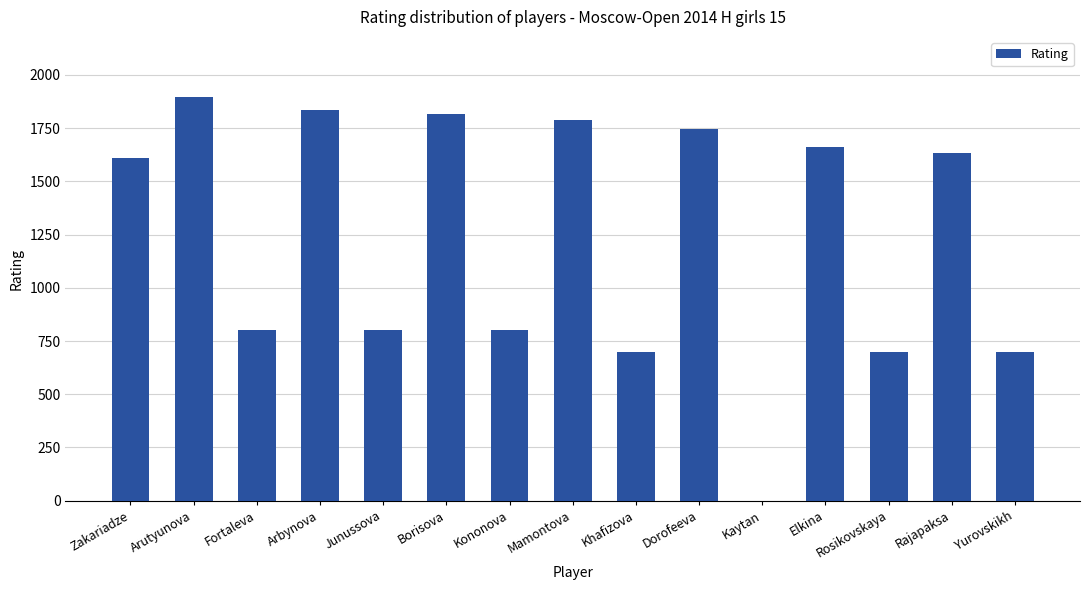

Is it true that the value at Junussova is 800?

True